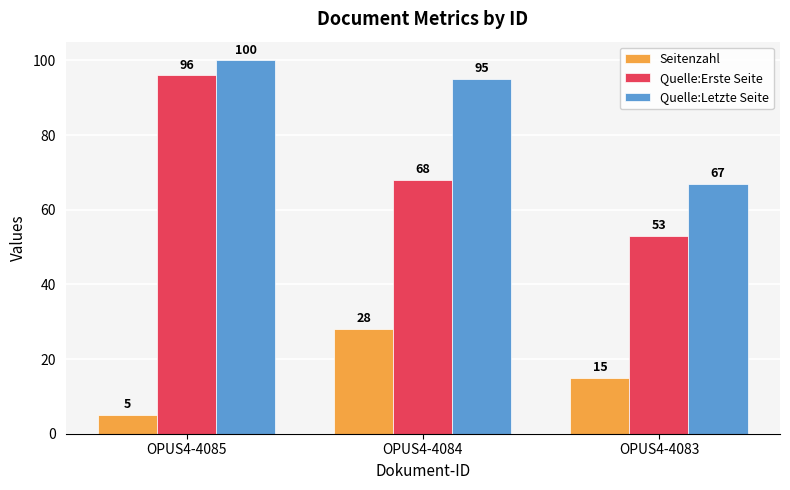

Where is Seitenzahl nearest to the value 16?

OPUS4-4083